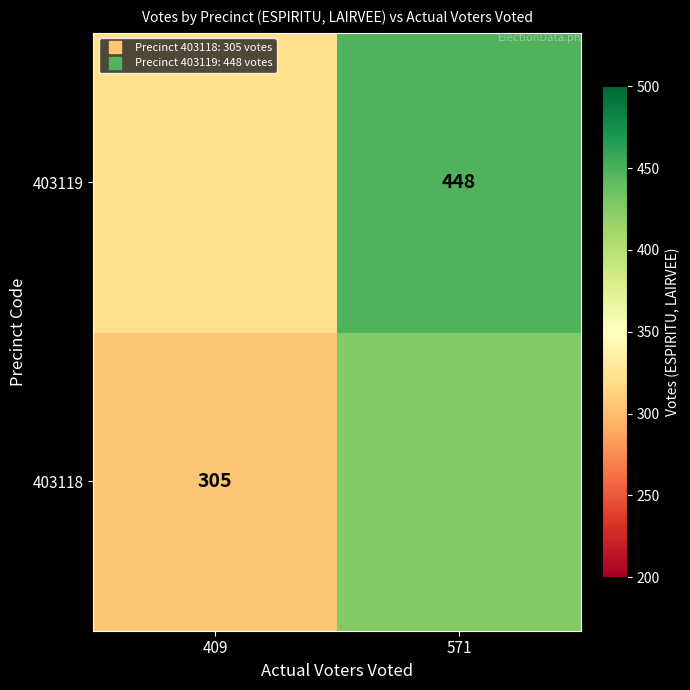

Is the value of 403119 at 571 greater than the value of 403118 at 571?

Yes